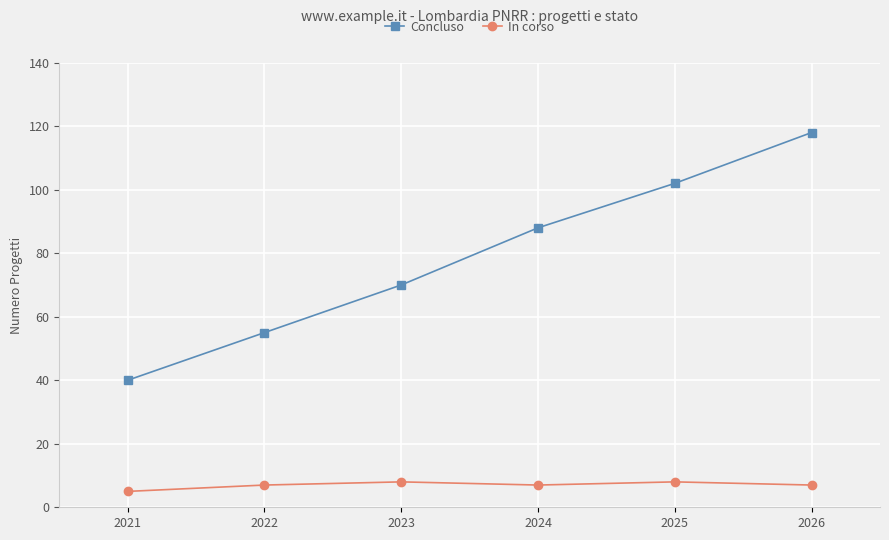

What is the difference between the maximum and minimum values in the Concluso series?

78